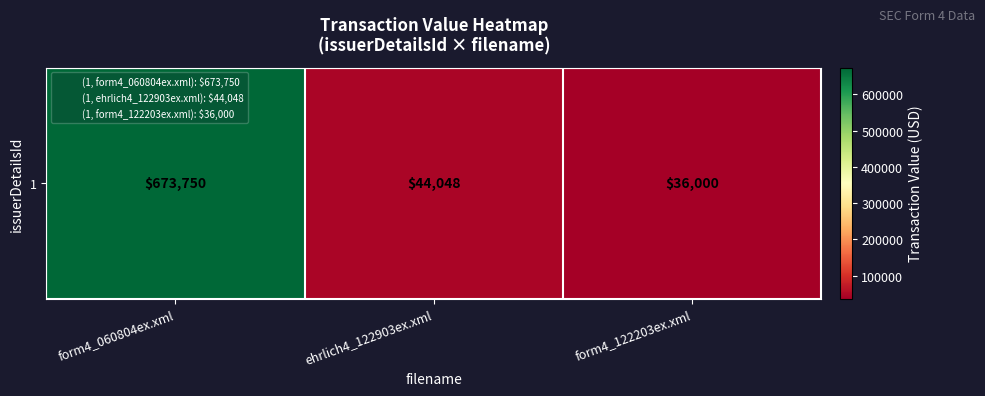

Where is the data nearest to the value 354875?

ehrlich4_122903ex.xml